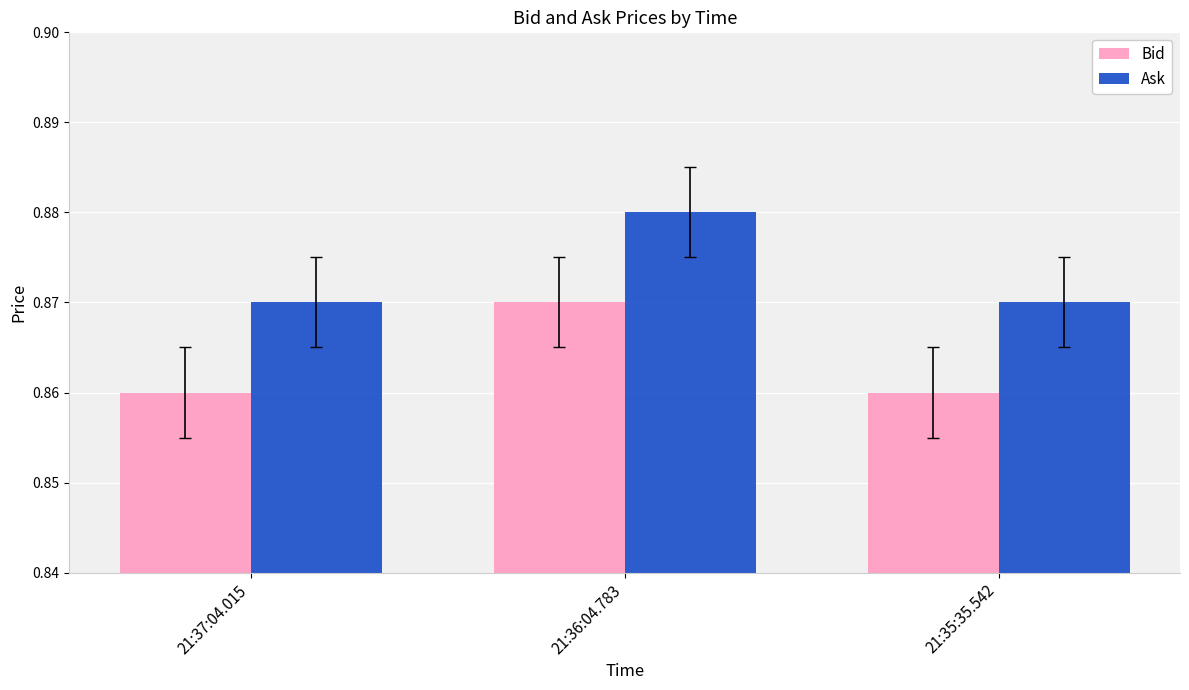

At which category does the chart reach its peak across all series?

21:36:04.783